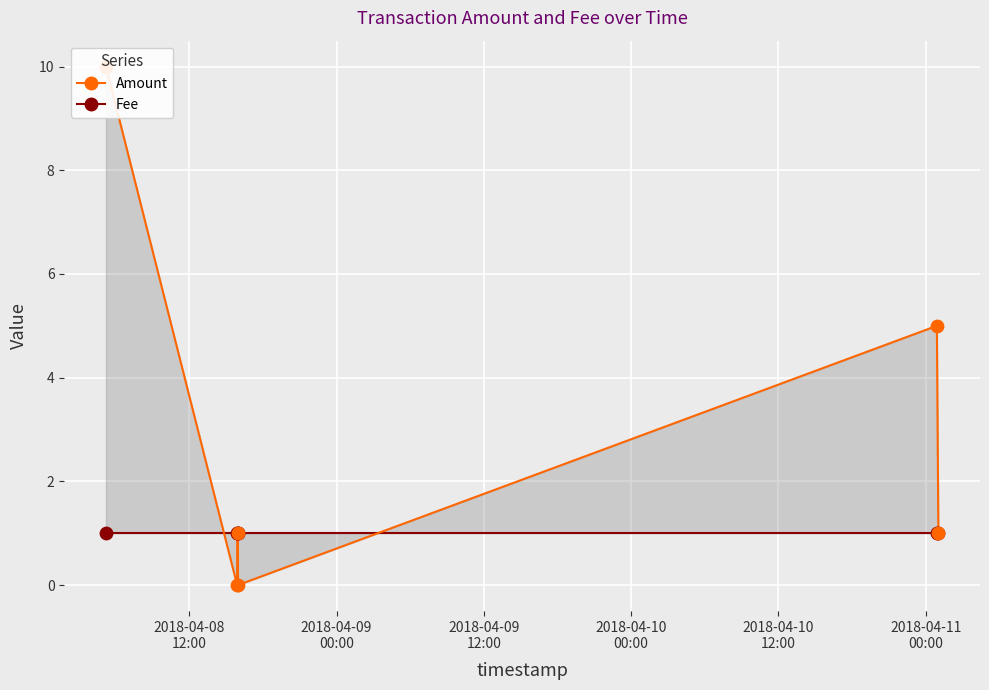

Which series has the largest Y range (max minus min)?

Amount